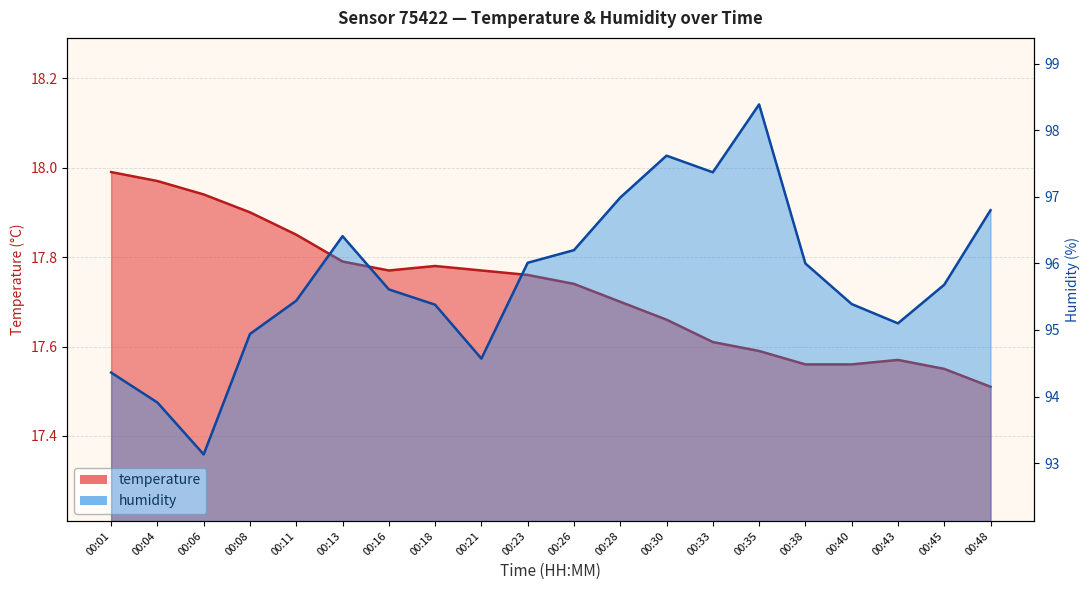

Reading left to right, transcribe all the data shown in this chart.

temperature: 18.0	18.0	17.9	17.9	17.9	17.8	17.8	17.8	17.8	17.8	17.7	17.7	17.7	17.6	17.6	17.6	17.6	17.6	17.6	17.5
humidity: 94.4	93.9	93.1	94.9	95.4	96.4	95.6	95.4	94.6	96.0	96.2	97.0	97.6	97.4	98.4	96.0	95.4	95.1	95.7	96.8